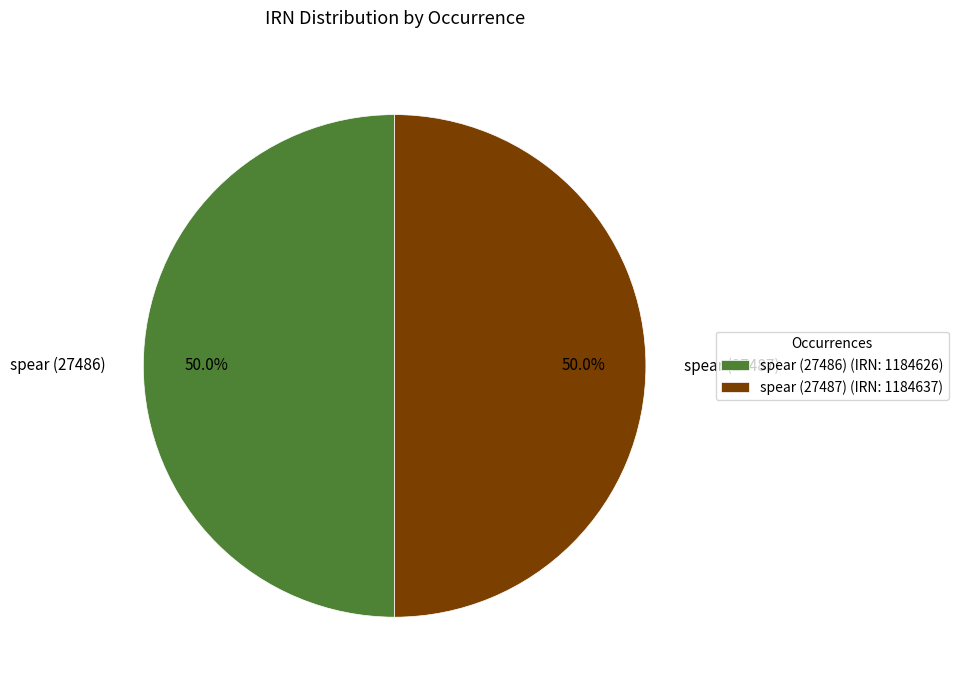

Combined, what portion of the pie is spear (27487) and spear (27486)?

100.0%